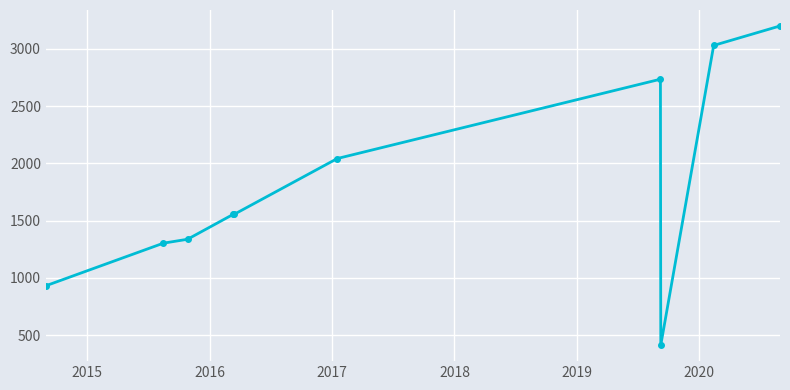

What is the average value?

1811